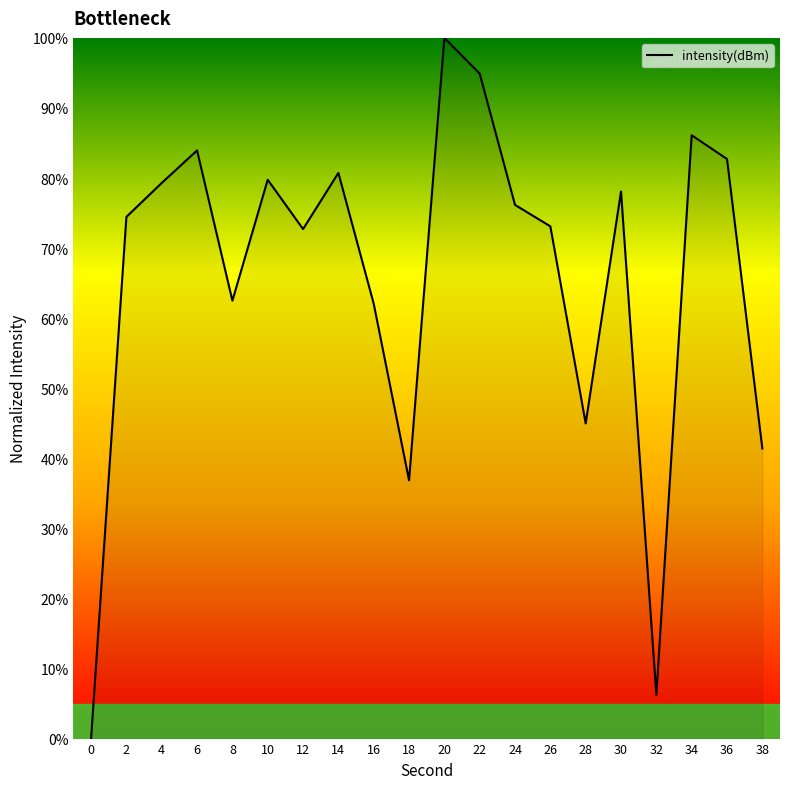

What is the change in value from 2 to 36?

+8.3